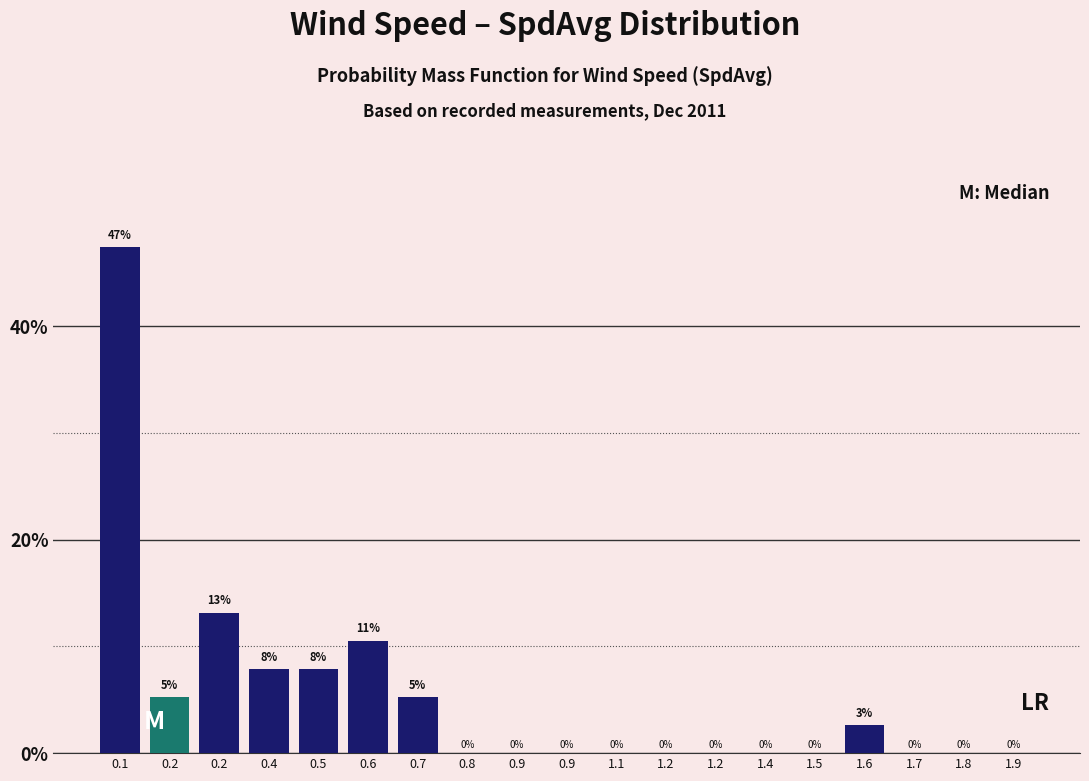

How many series are shown in this chart?

1